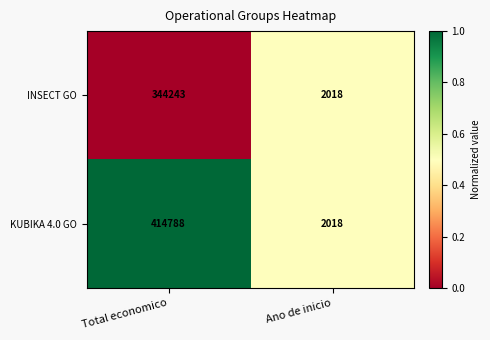

Count the number of data series in this chart.

2